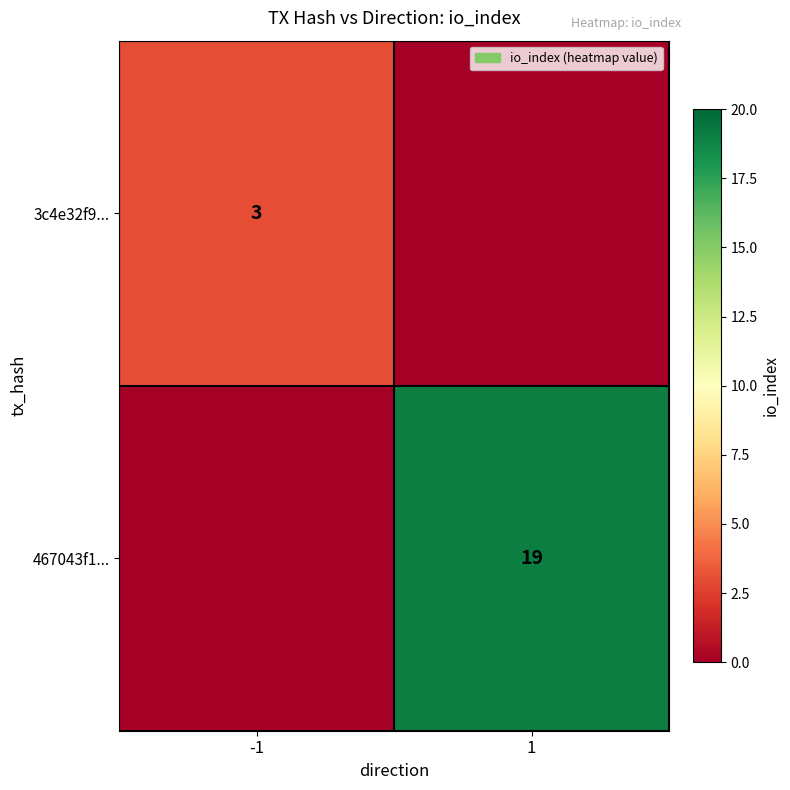

True or false: 3c4e32f9... has a value of 3 at -1.

True